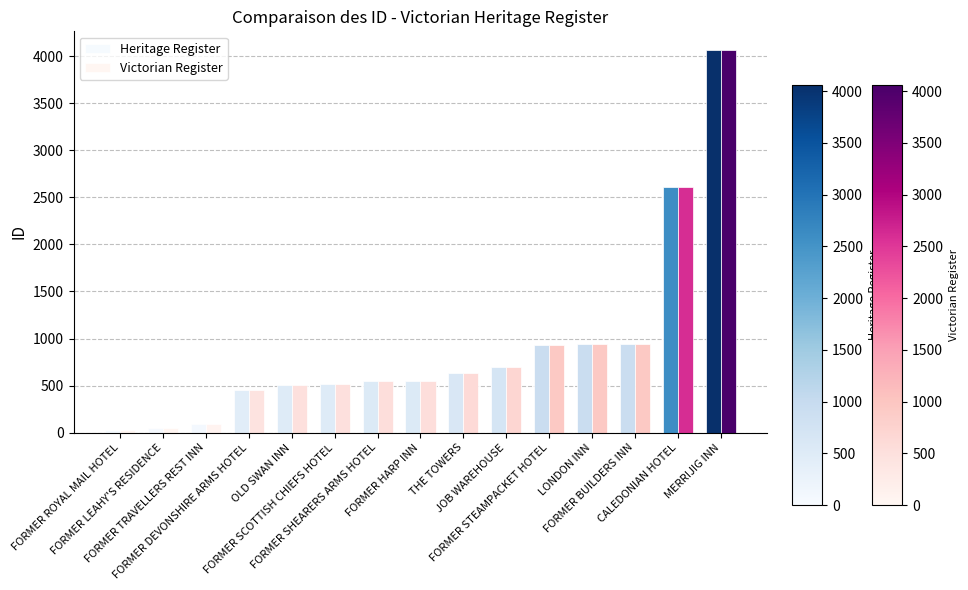

What position from the left is FORMER ROYAL MAIL HOTEL?

1